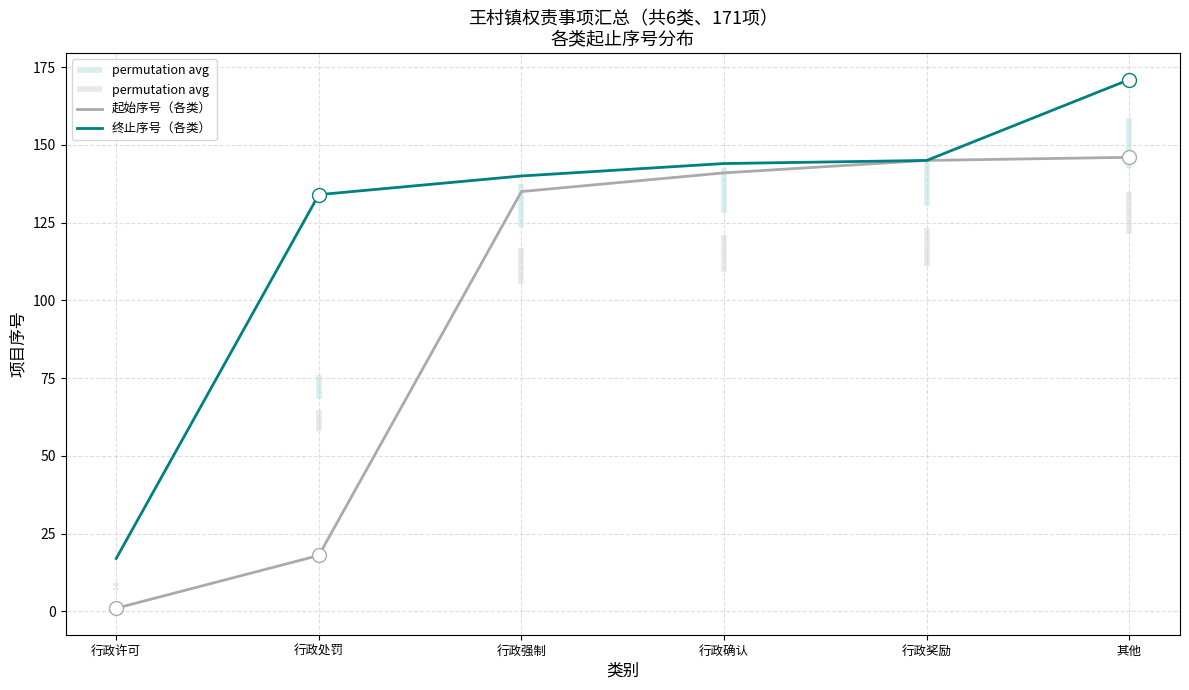

At which category is the sum across all series the highest?

其他